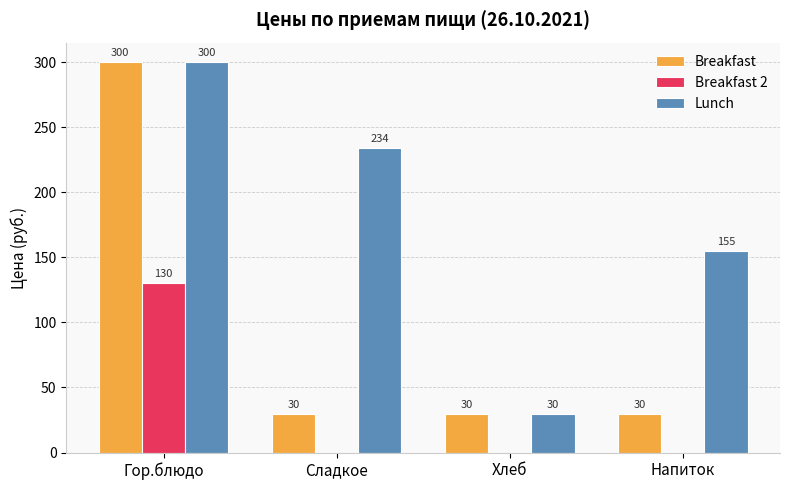

What is the difference between the Breakfast 2 values at Сладкое and Гор.блюдо?

130.0